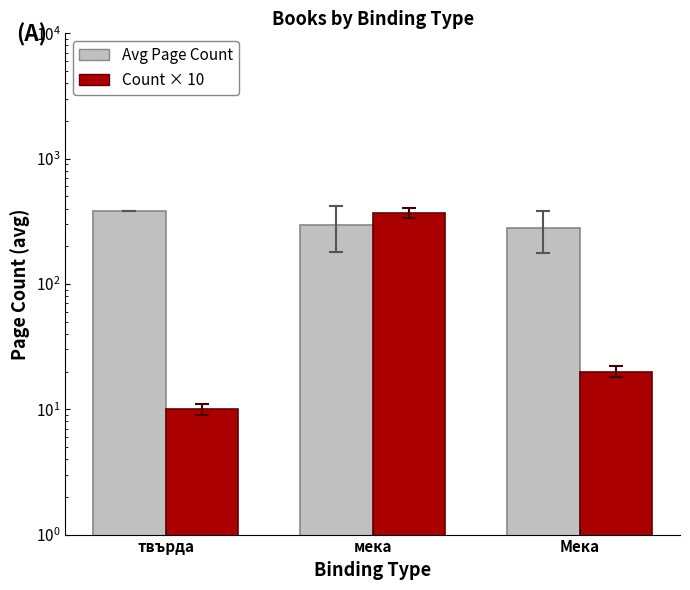

What is the average value of the Count × 10 series?

133.3